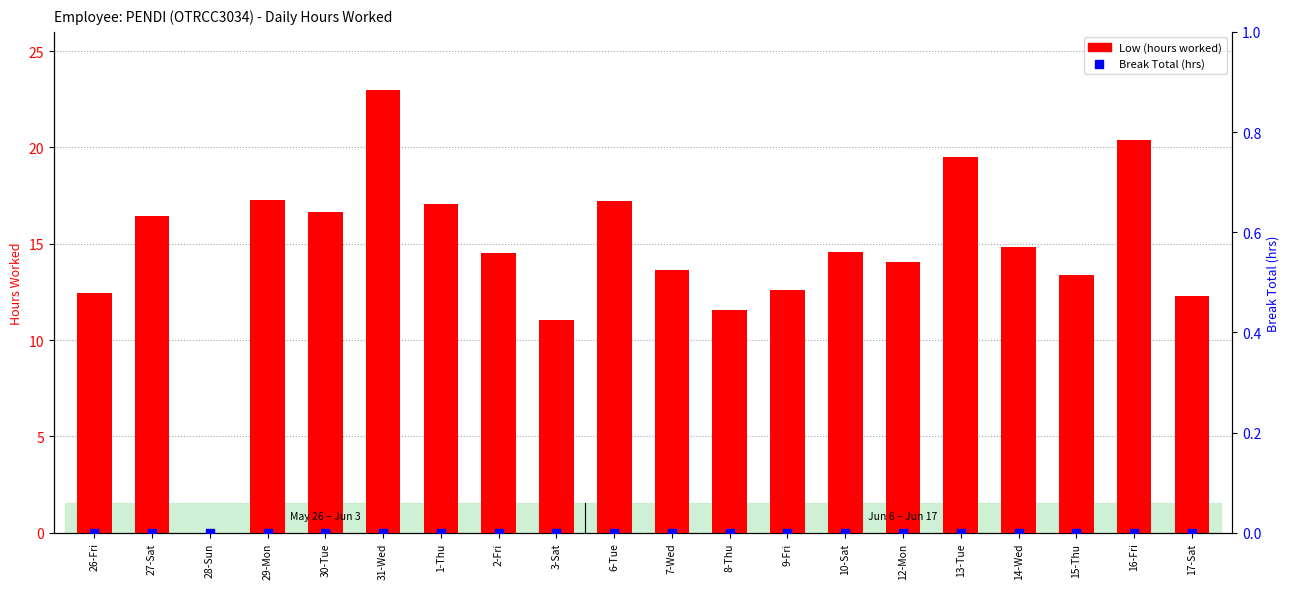

At which category is the sum across all series the highest?

31-Wed